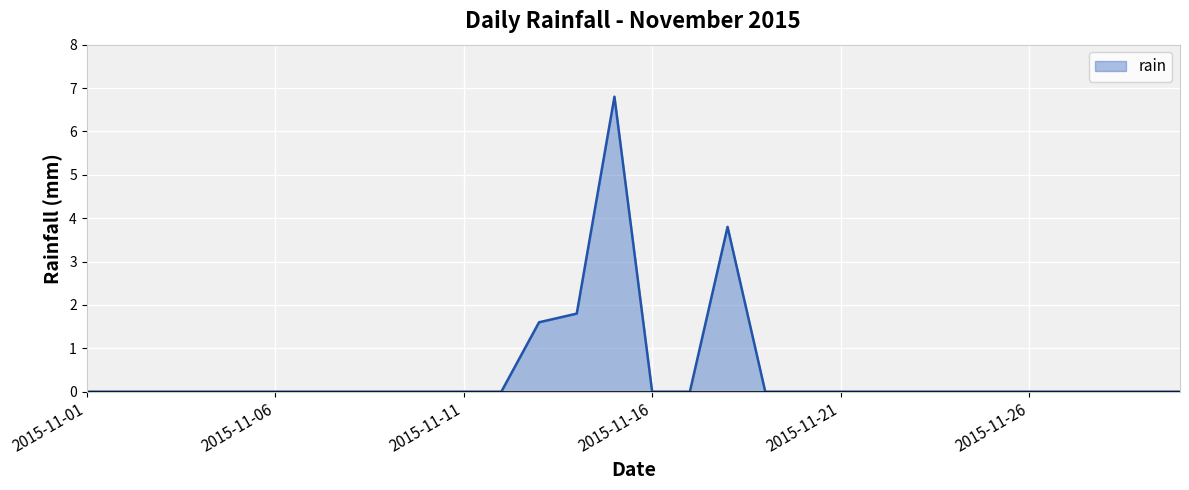

What is the maximum value shown in the chart?

6.8